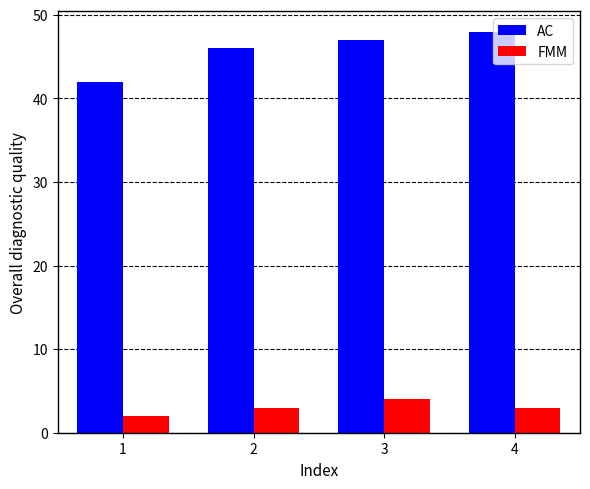

Reading left to right, list all the values displayed in this chart.

AC: 1=42	2=46	3=47	4=48
FMM: 1=2	2=3	3=4	4=3